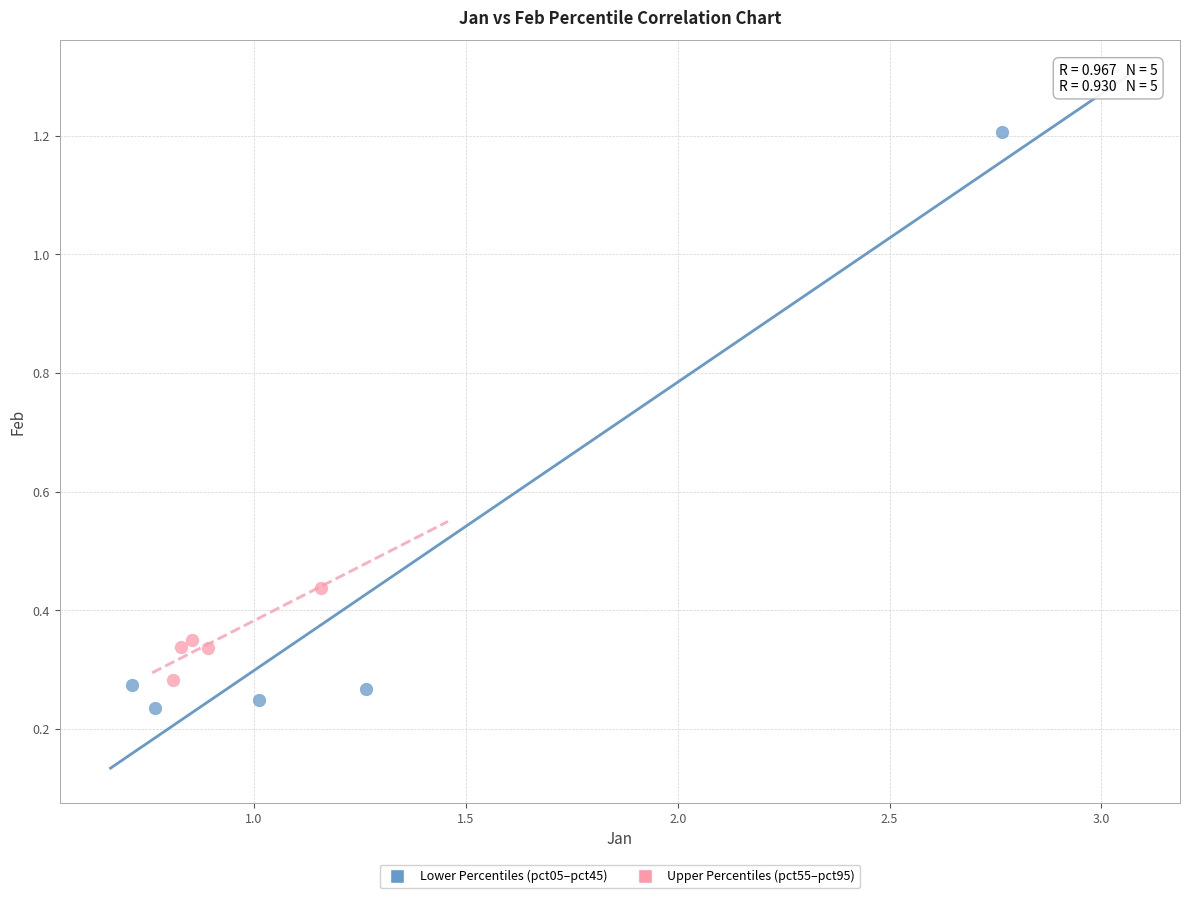

Which series has the widest spread of Y values?

Lower Percentiles (pct05–pct45)